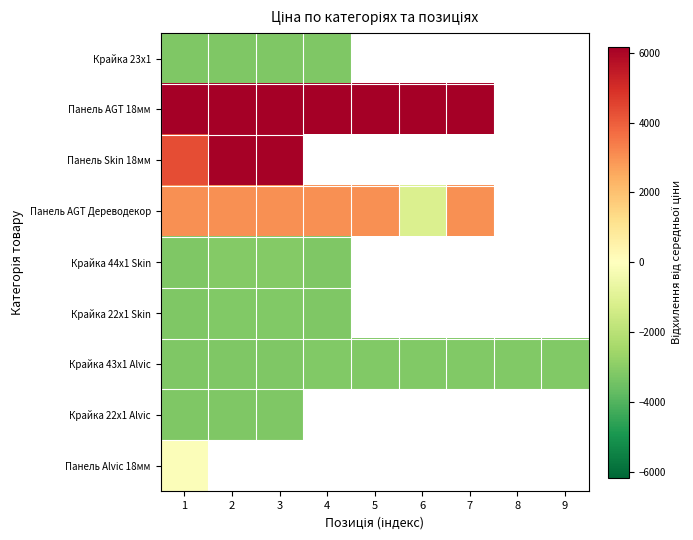

At which category does the chart reach its minimum across all series?

1